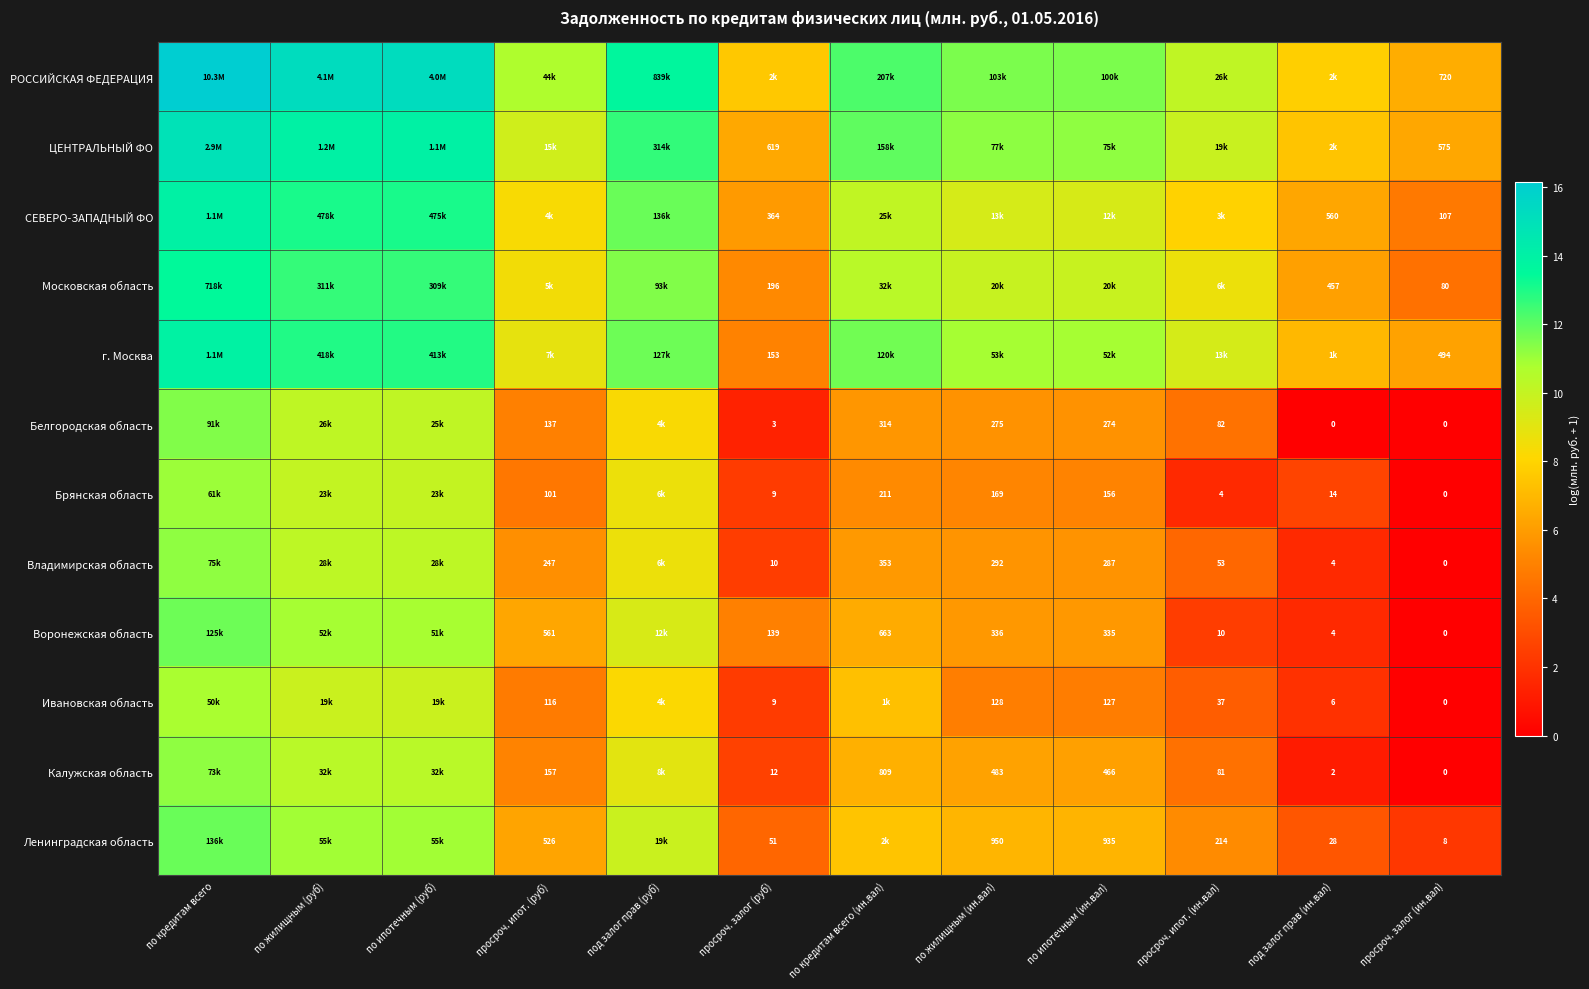

What is the difference between the maximum and minimum values in the Брянская область series?

11.0